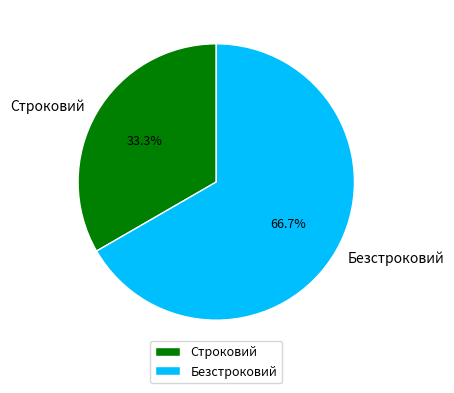

How many segments does this pie chart have?

2